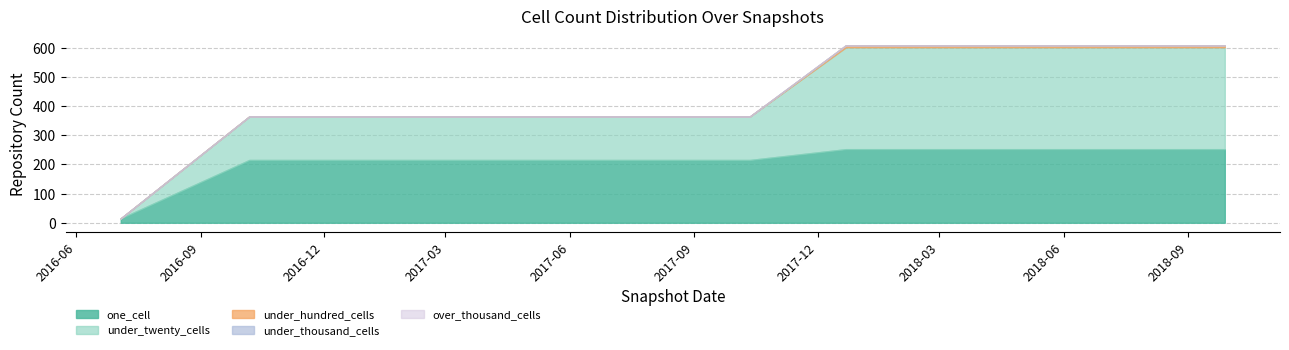

What is the difference between the highest and lowest values at 2018-09-28?

349